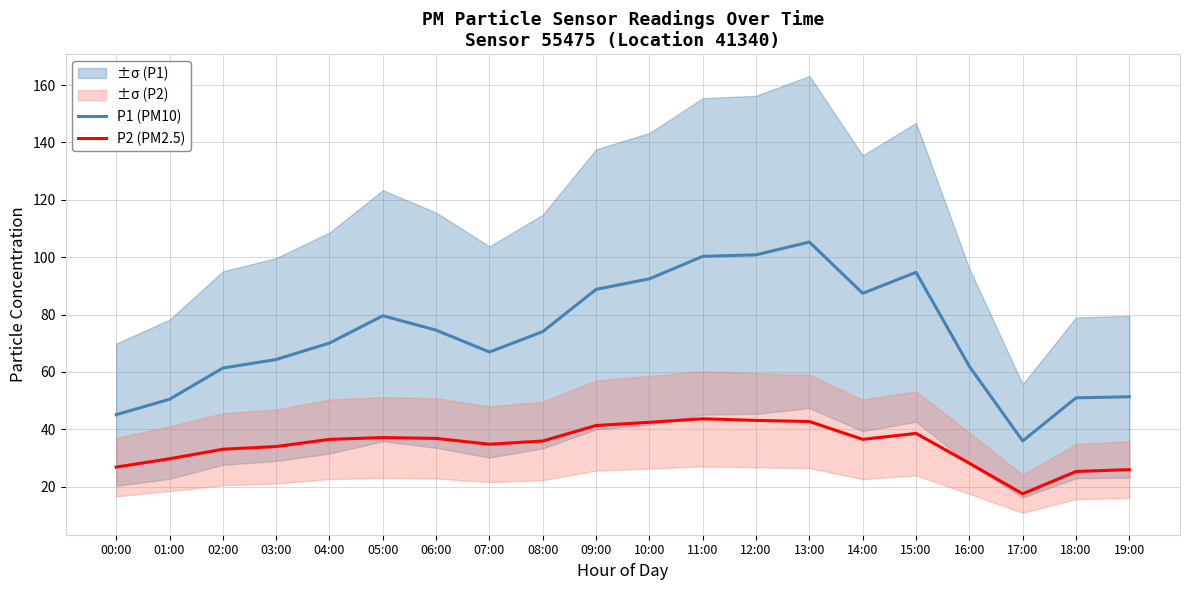

How many values in the P1 (PM10) series exceed 74?

10